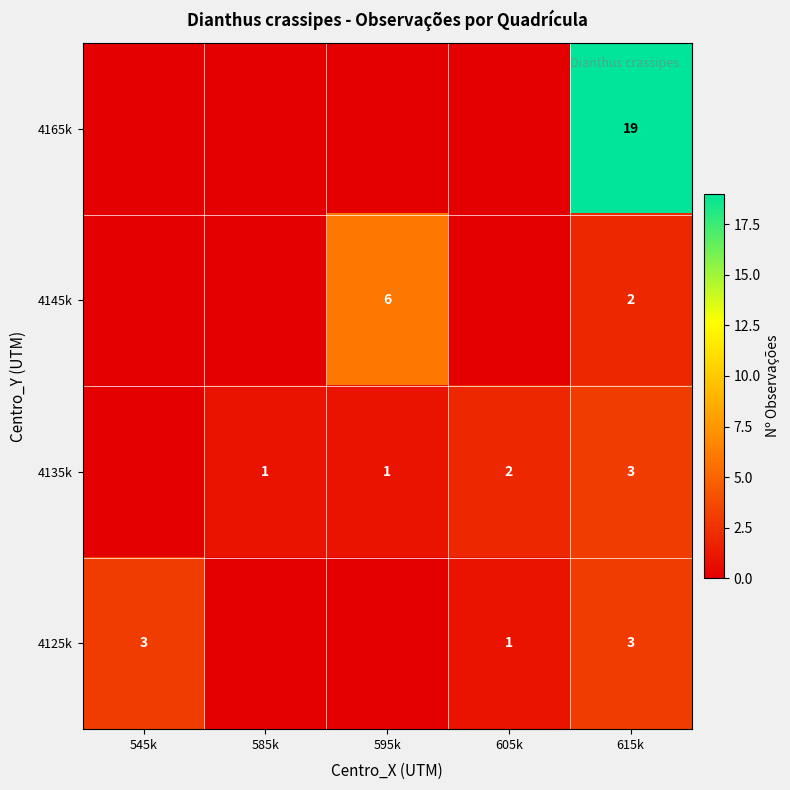

At how many categories does at least one series exceed 18?

1